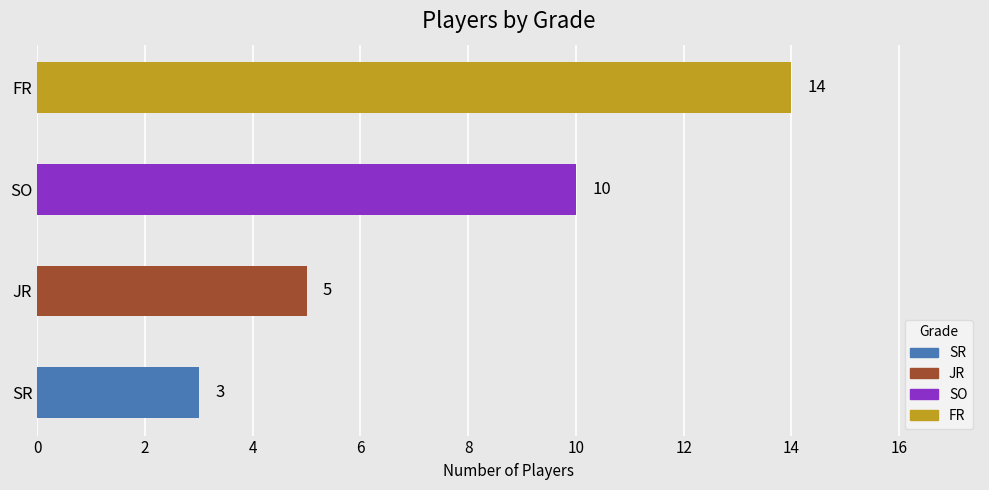

What is the difference between the second highest and minimum values?

7